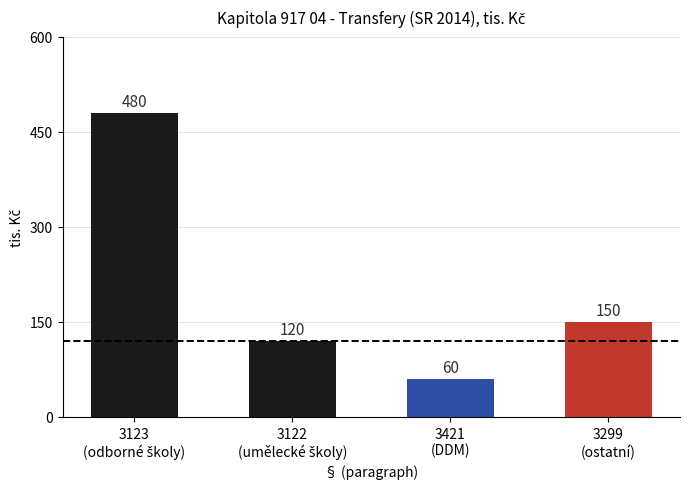

How many series are shown in this chart?

1